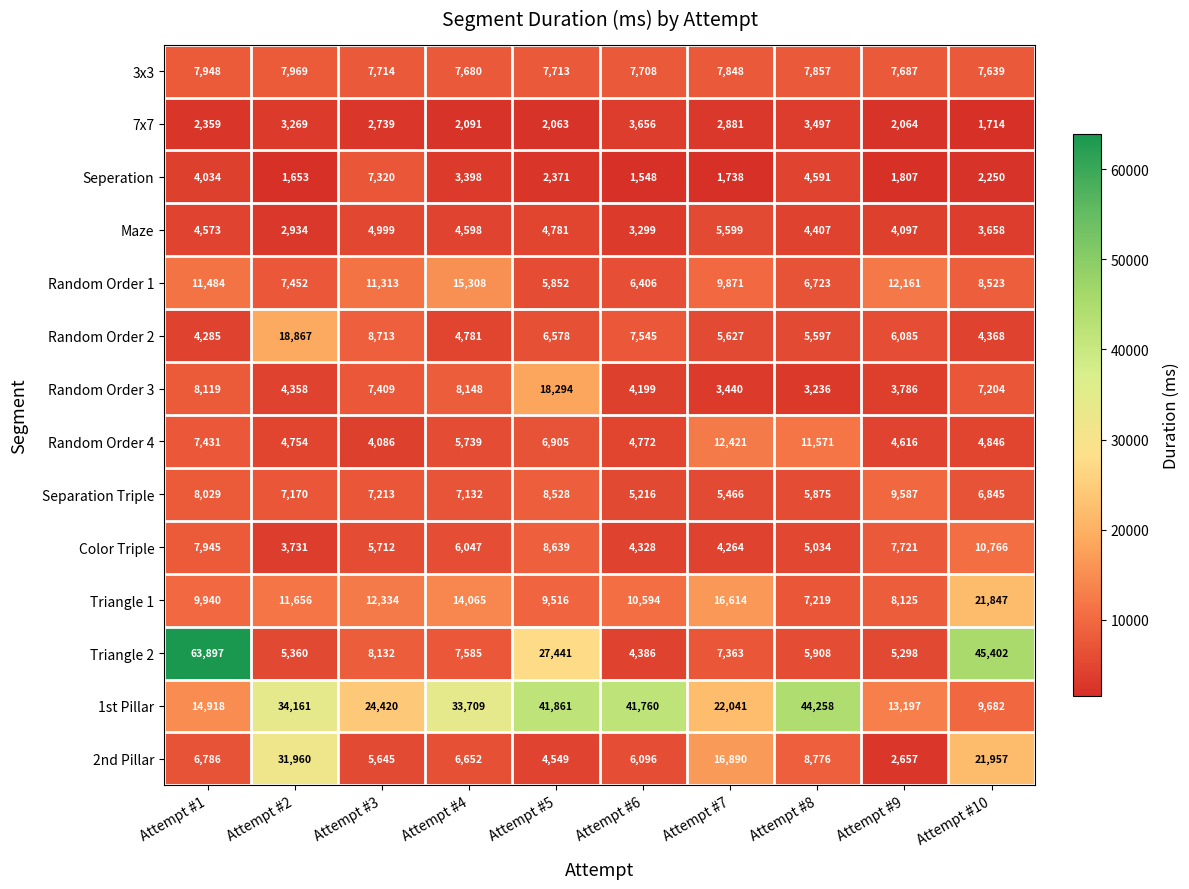

How many distinct data groups are displayed?

14